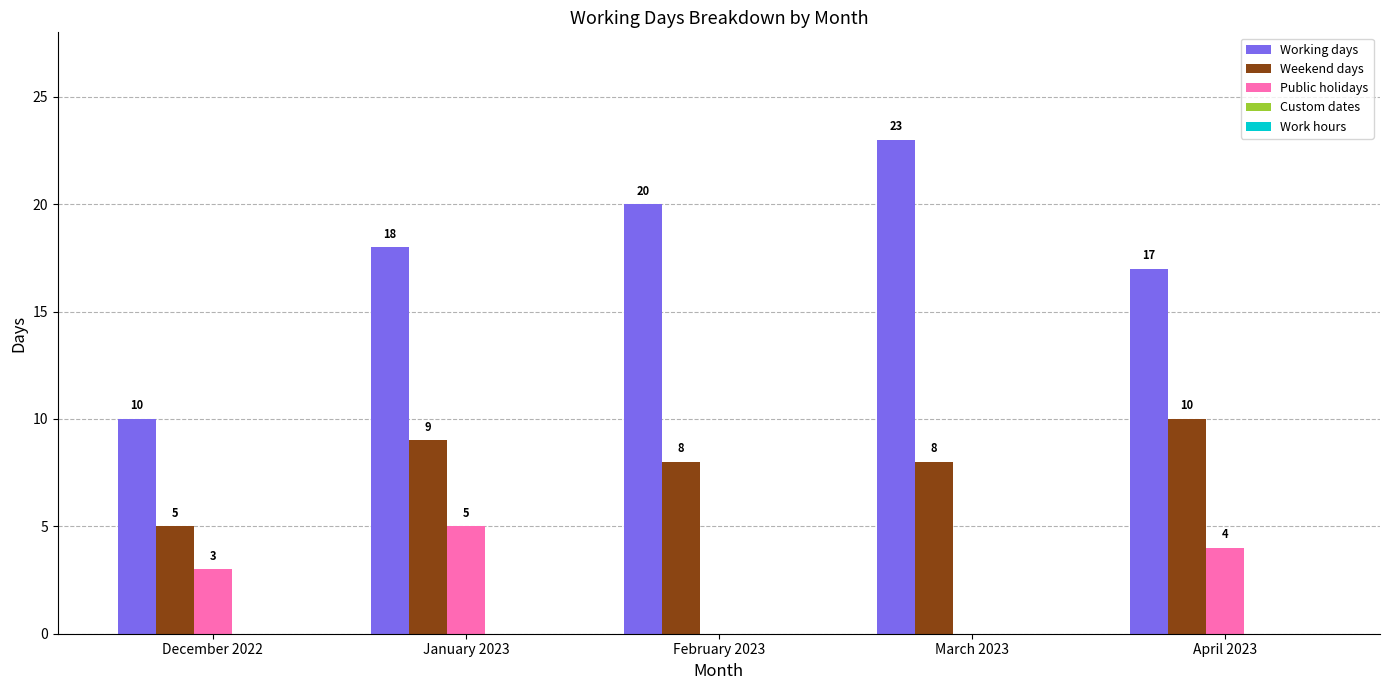

How many Weekend days values are between 8 and 9?

3